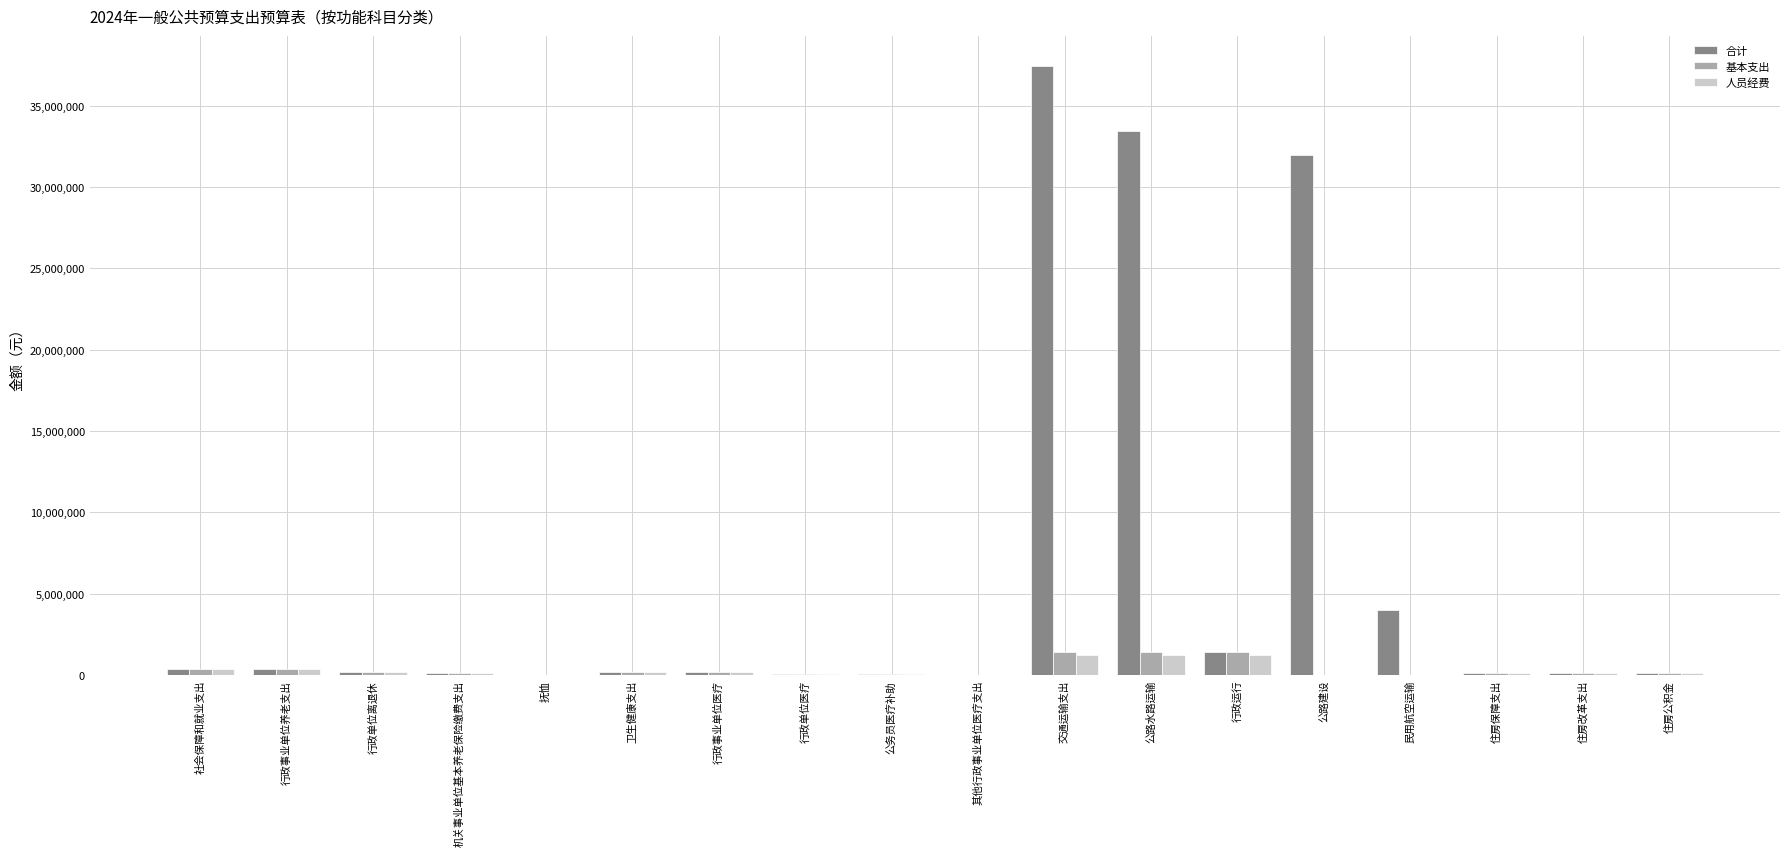

Between 公路水路运输 and 住房改革支出, which series saw the biggest shift?

合计